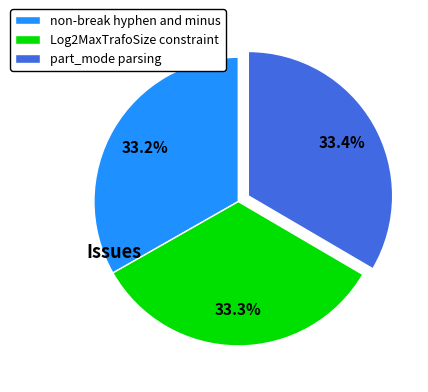

To the nearest percent, what portion does non-break hyphen and minus represent?

33%